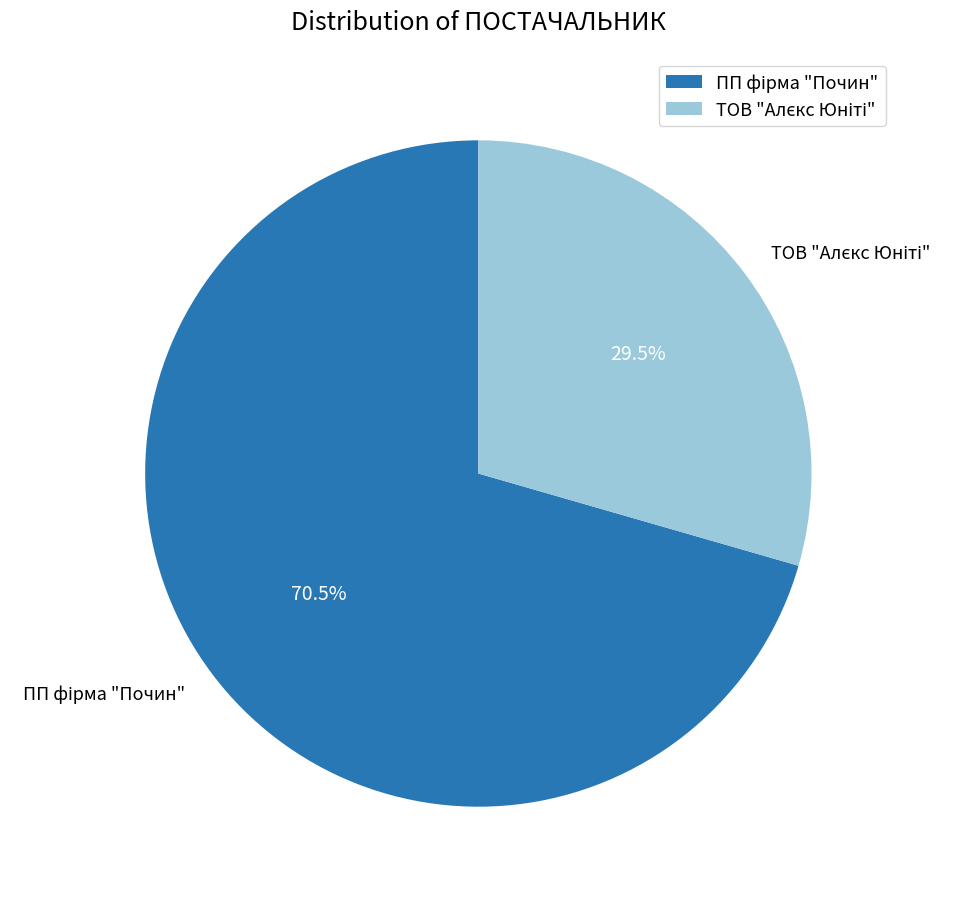

Is there a majority slice in this chart?

Yes